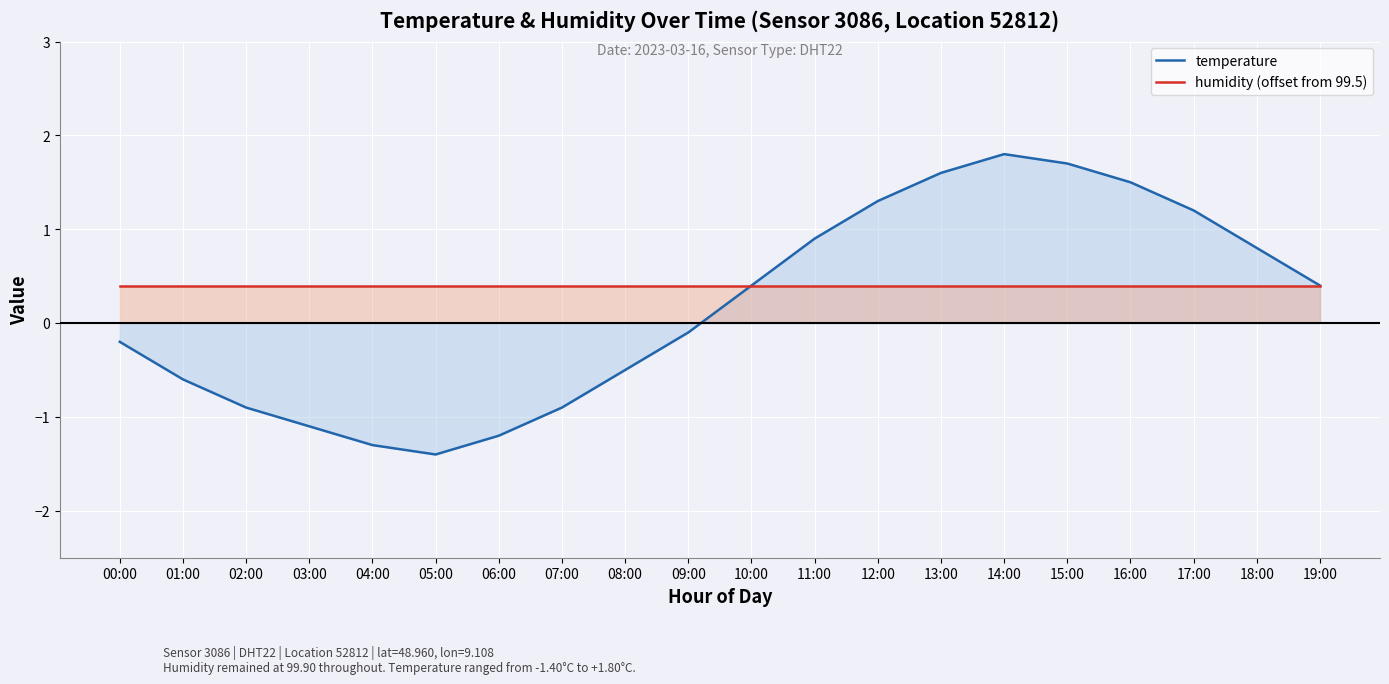

What is the sum of all temperature values?

3.4